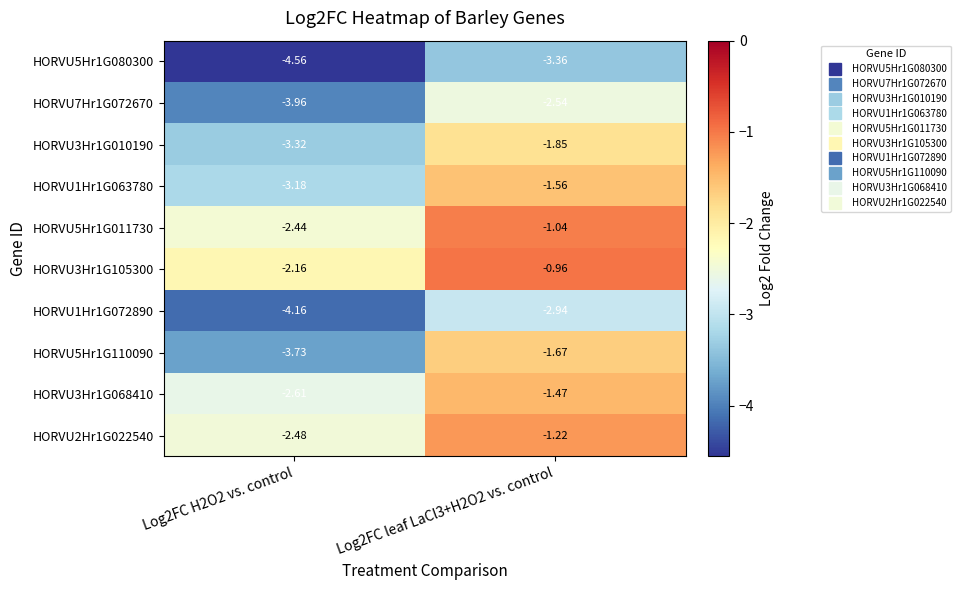

Count the number of data series in this chart.

10